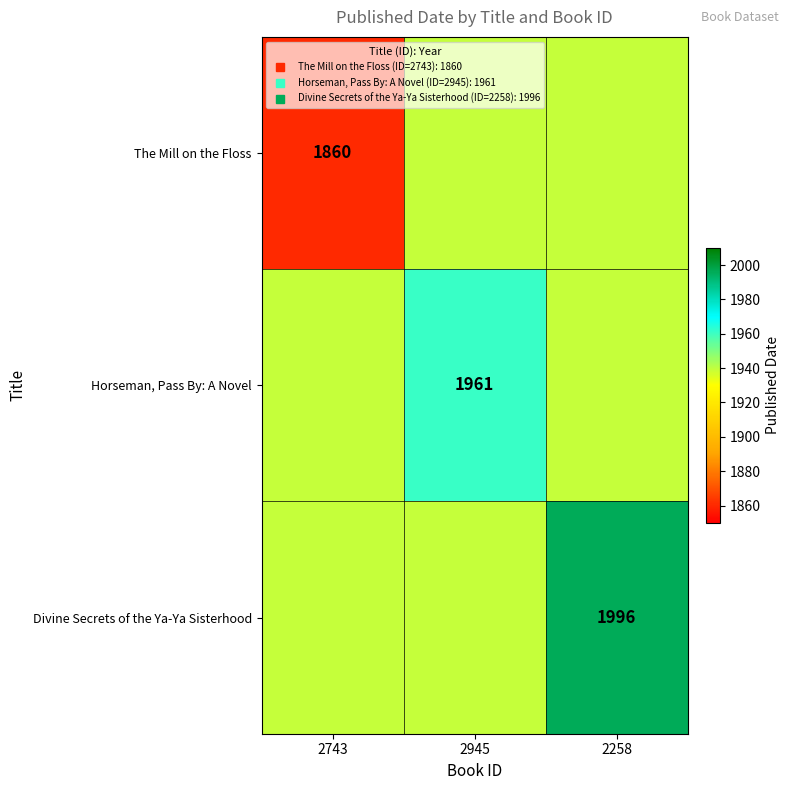

What is the difference between the highest and lowest values at 2258?

57